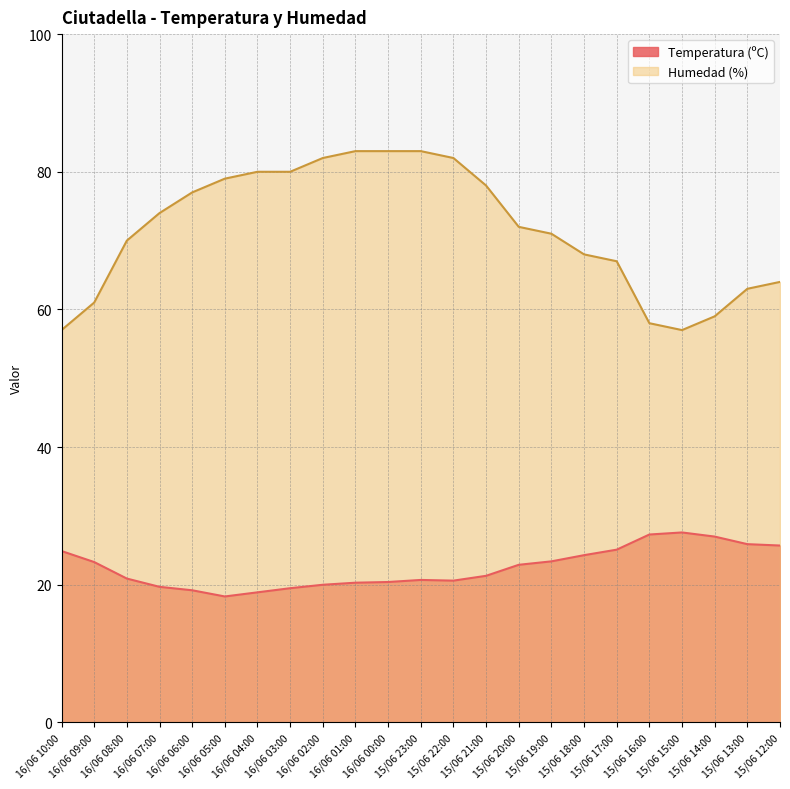

True or false: Humedad (%) and Temperatura (ºC) intersect in this chart.

False